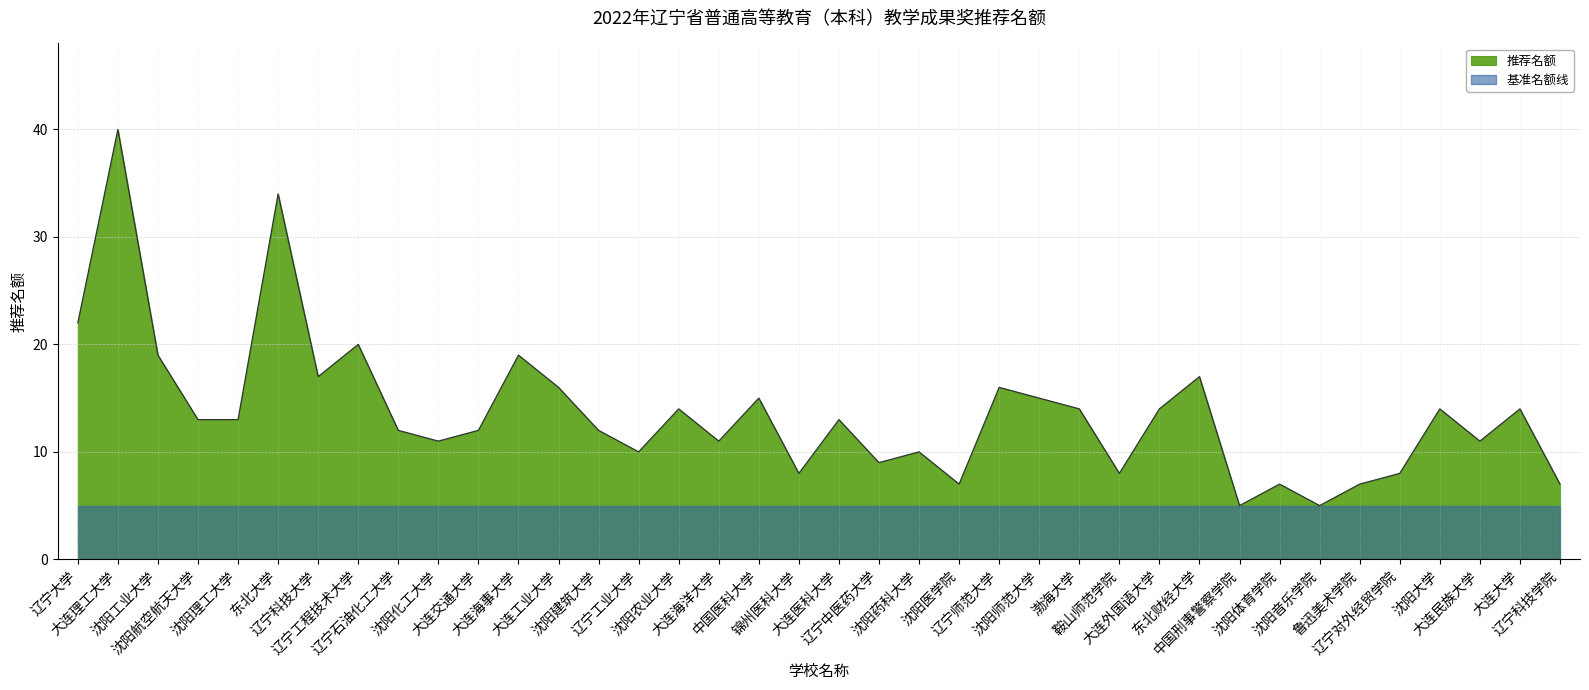

What is the value of the 32nd point from the left?

5